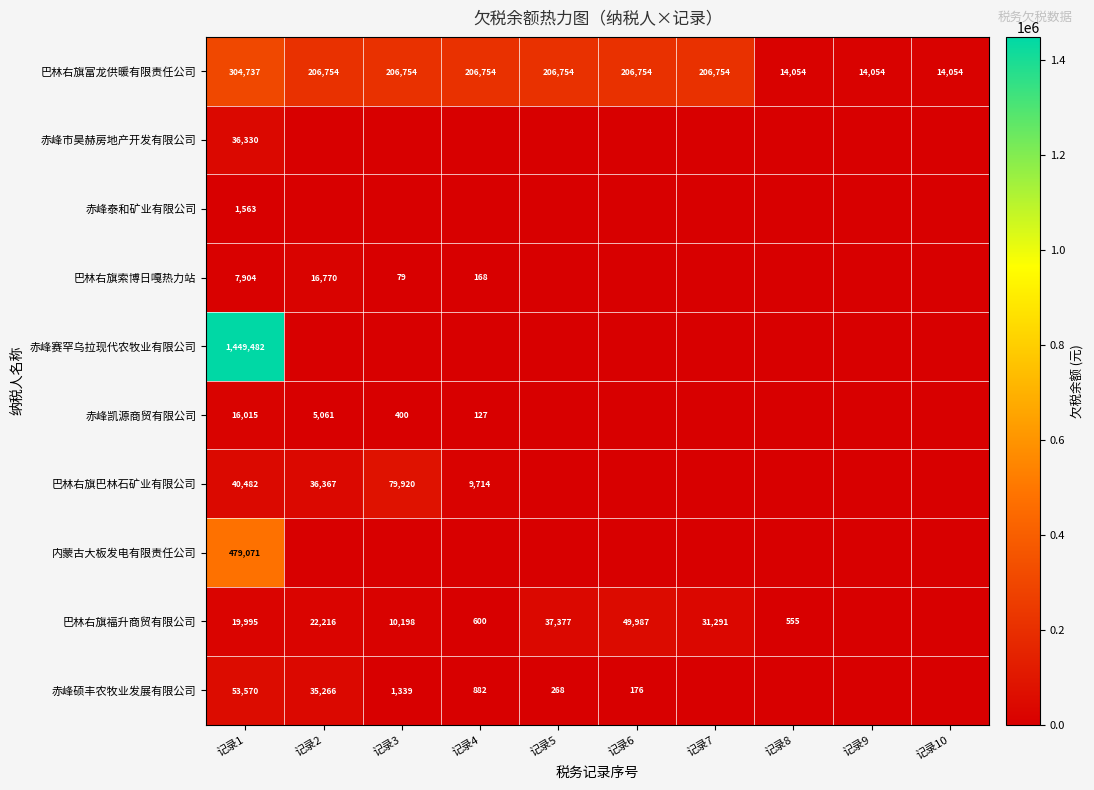

What is the greatest value displayed?

1449482.1